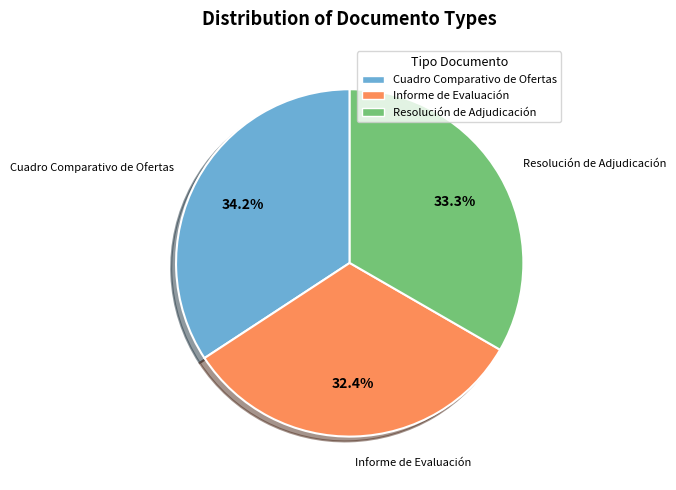

Rank the categories by value from highest to lowest.

Cuadro Comparativo de Ofertas, Resolución de Adjudicación, Informe de Evaluación